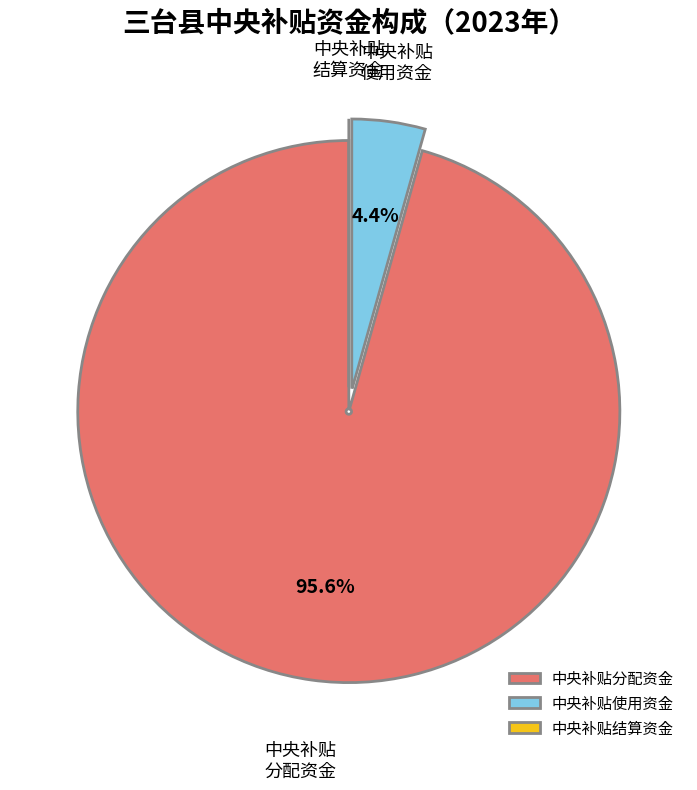

To the nearest percent, what percentage of the pie is 中央补贴分配资金?

96%